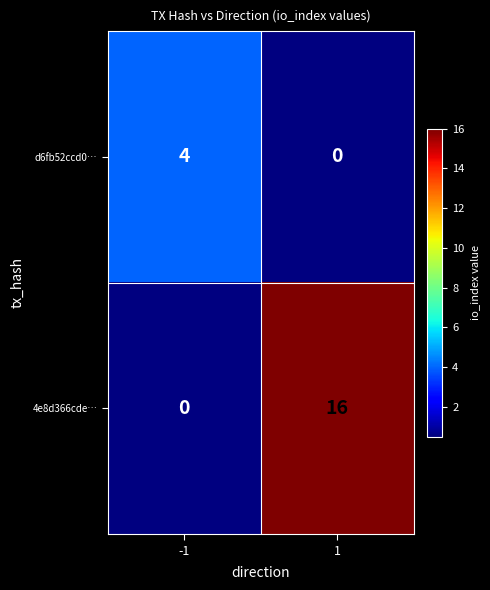

How many distinct data groups are displayed?

2